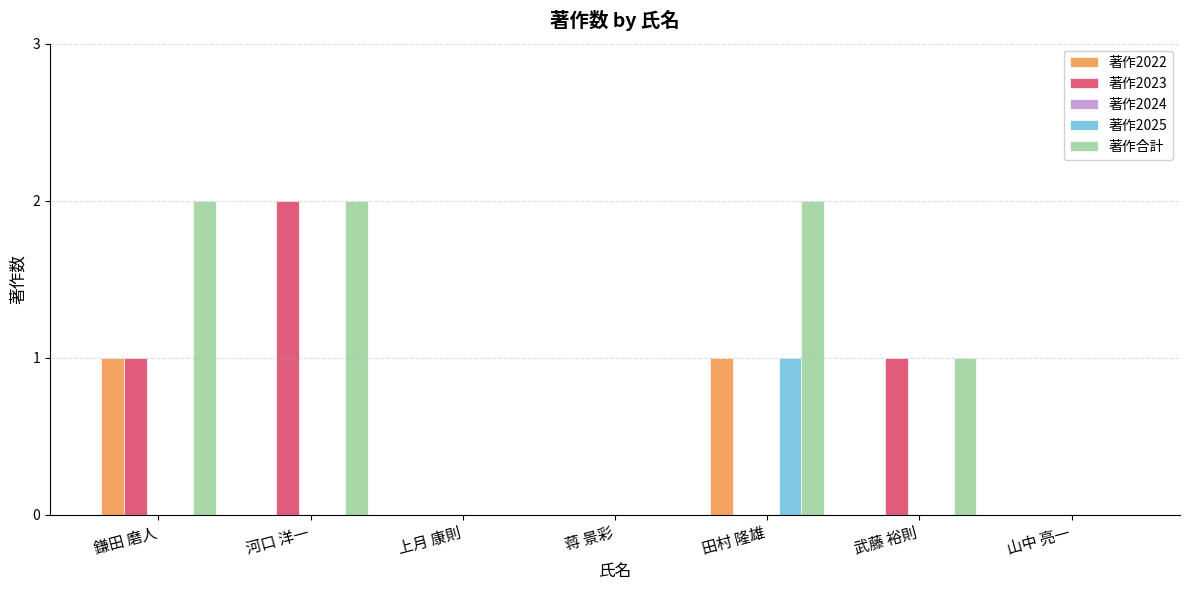

What is the maximum value shown in the chart?

2